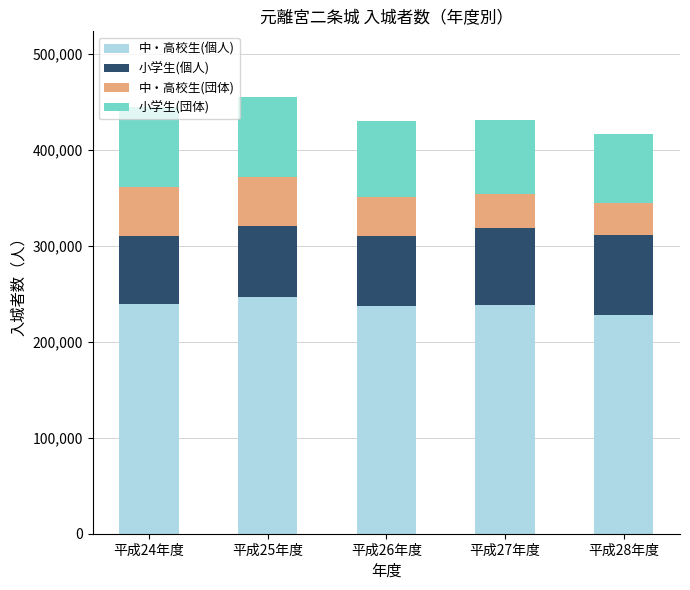

What is the maximum value for 中・高校生(個人)?

246876